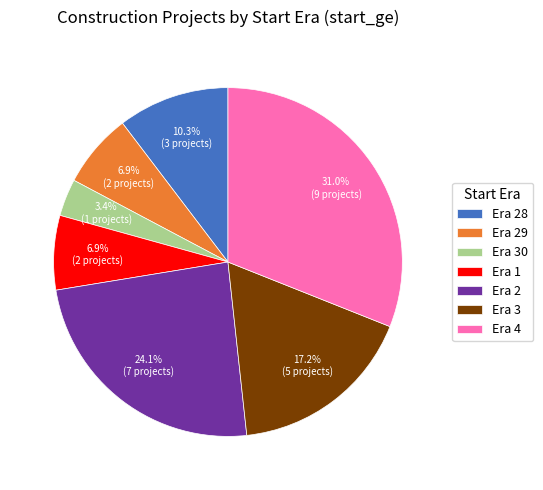

What portion of the pie excludes Era 28?

89.7%